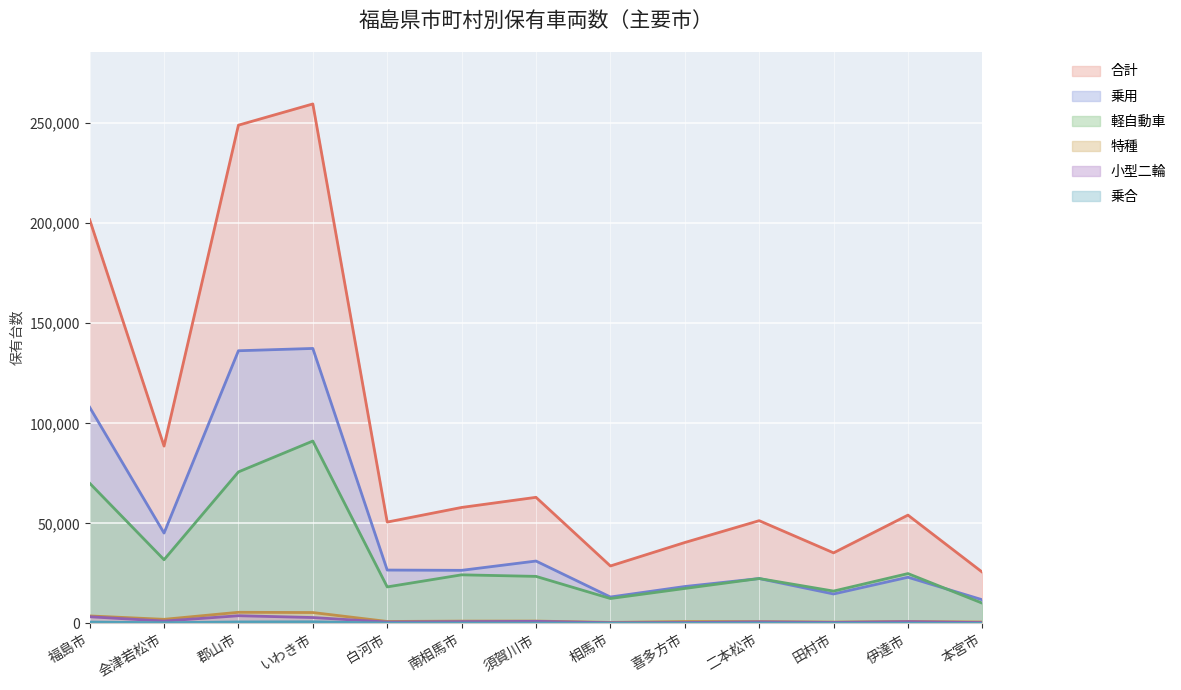

The value of 乗合 at 二本松市 is 177. True or false?

True